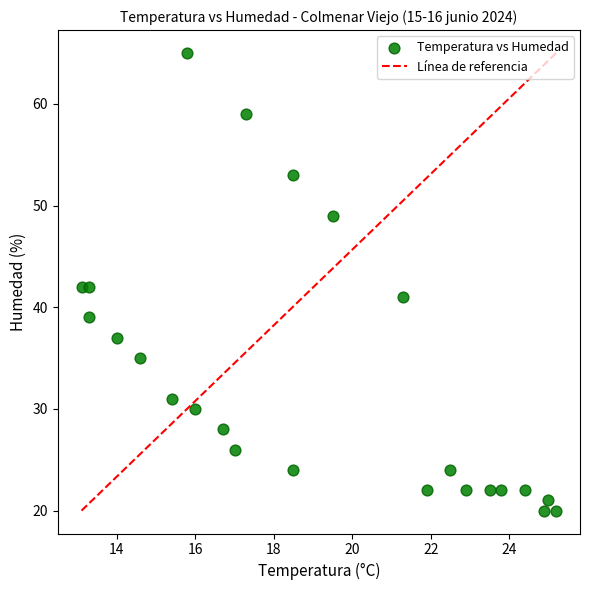

What is the range of Y values (max minus min)?

45